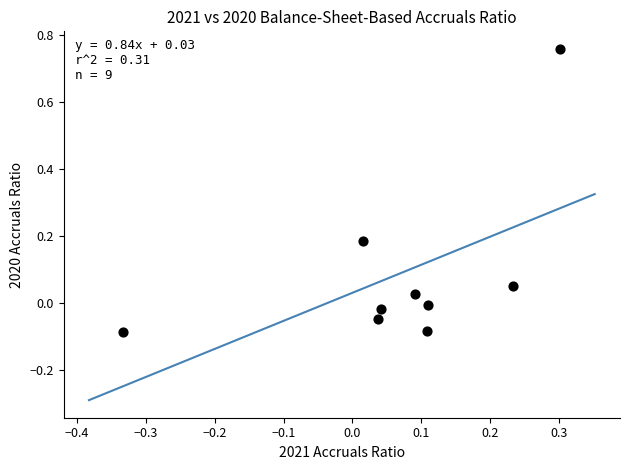

What is the range of X values (max minus min)?

0.6